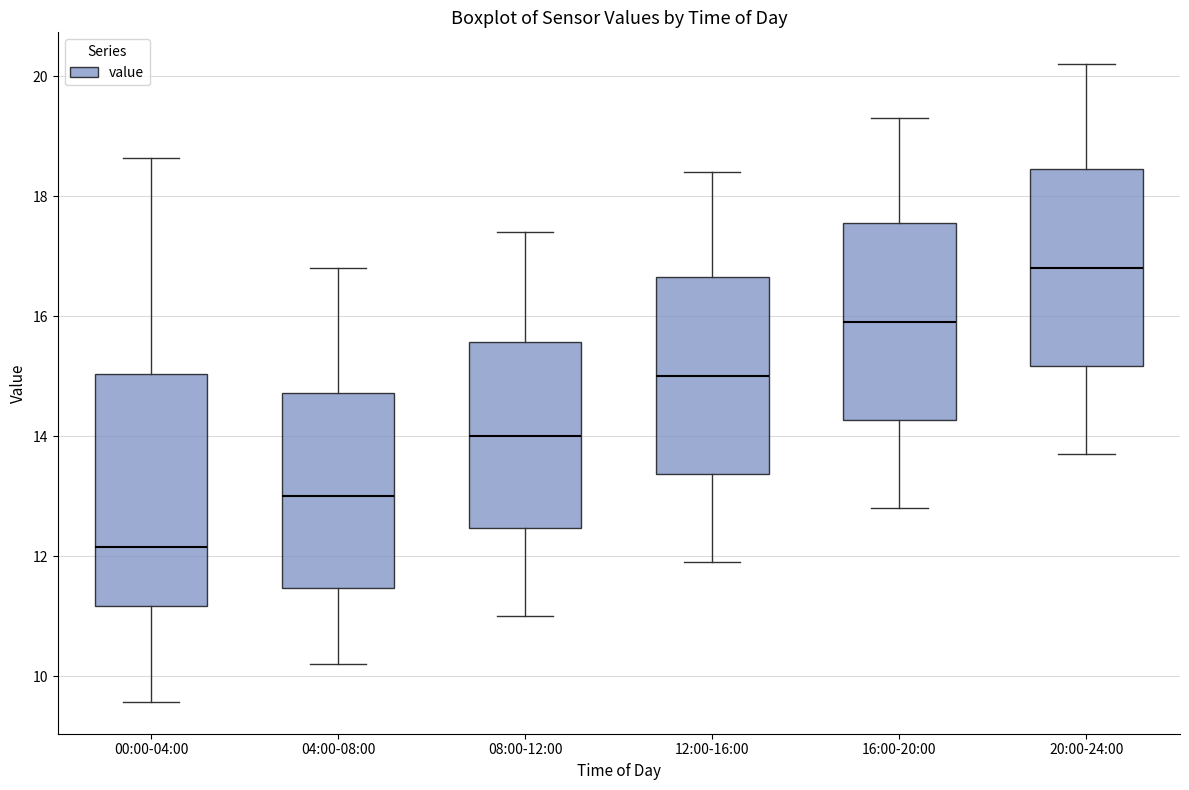

Comparing the boxes themselves (not the whiskers), which one is the tallest?

00:00-04:00